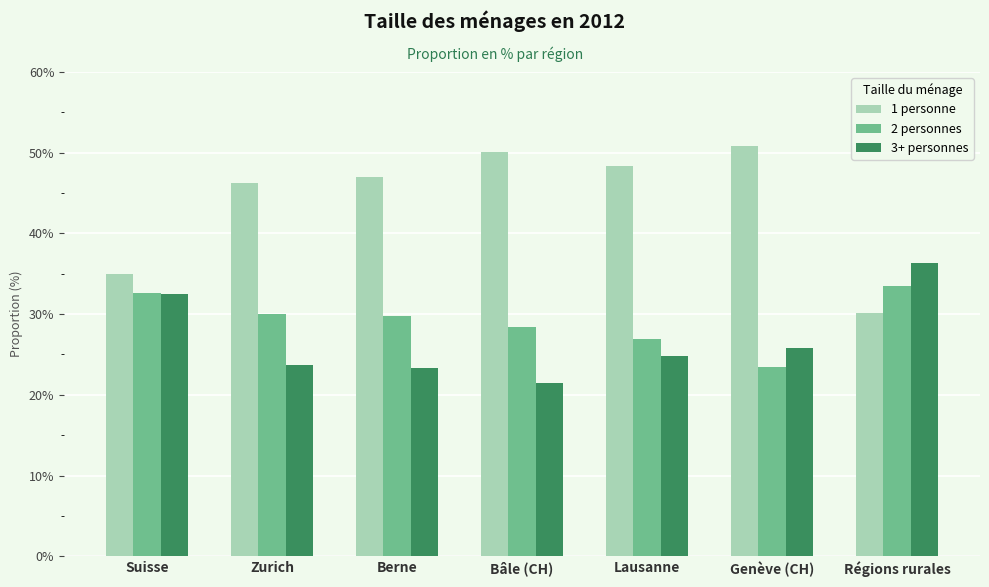

Which series has the widest spread of values?

1 personne